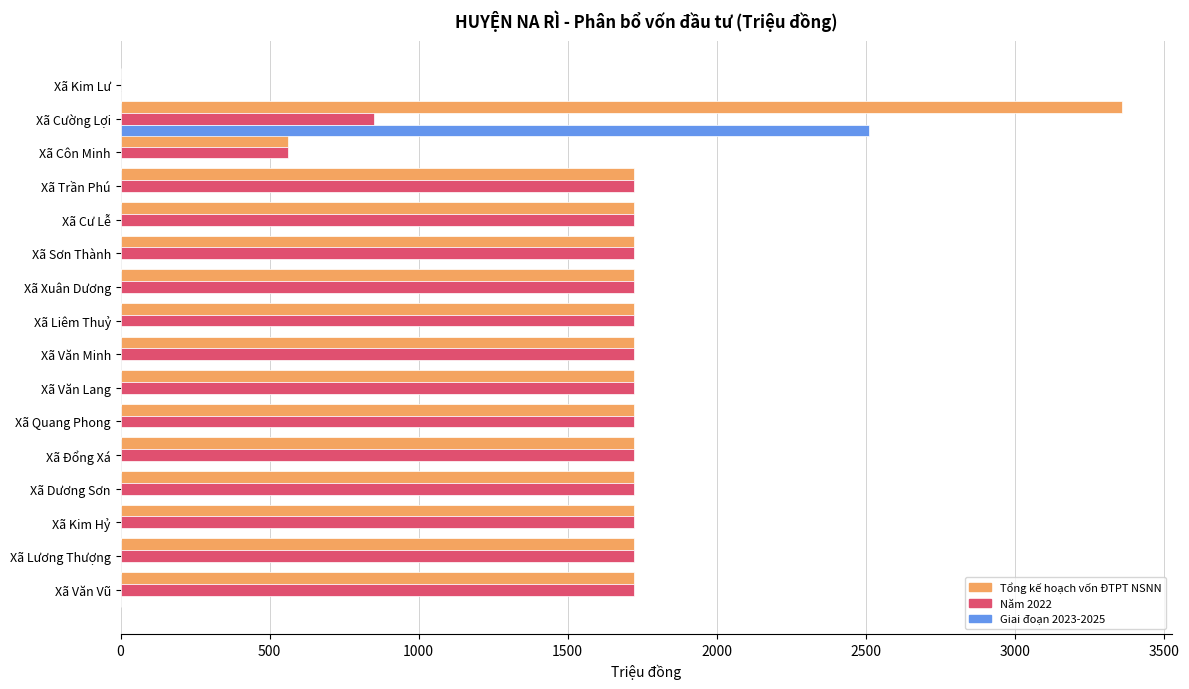

Which series has the widest spread of values?

Tổng kế hoạch vốn ĐTPT NSNN